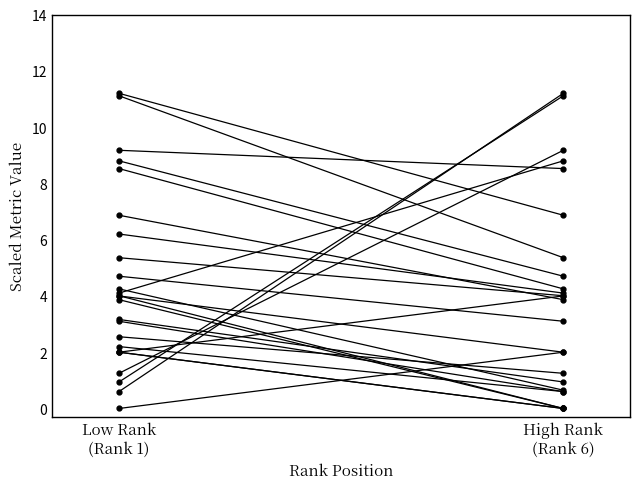

What is the average value of the Total Refs. series?

2.1